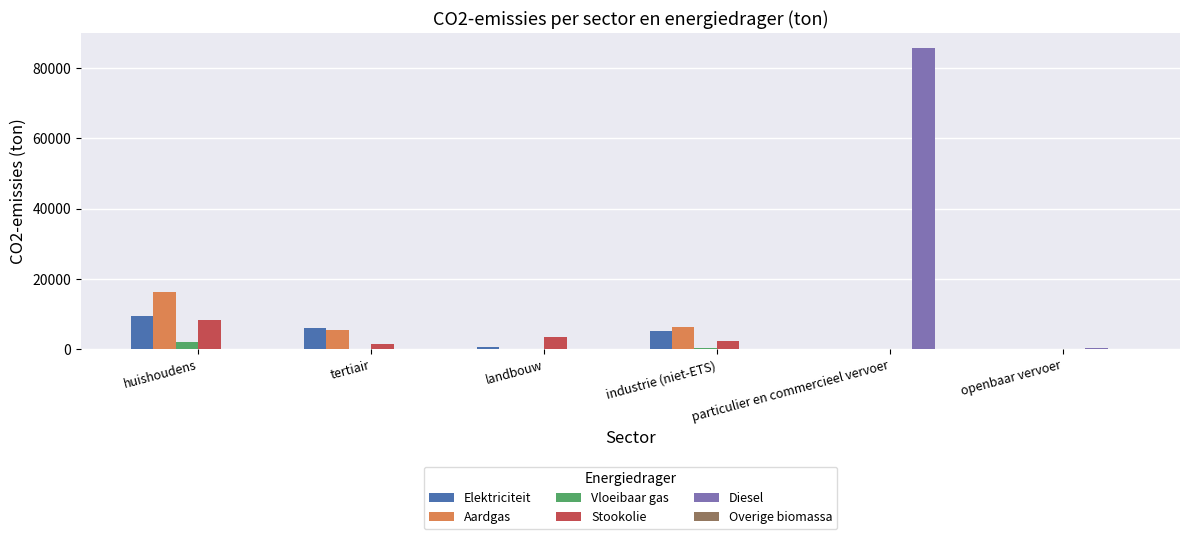

Between particulier en commercieel vervoer and openbaar vervoer, which series saw the biggest shift?

Diesel